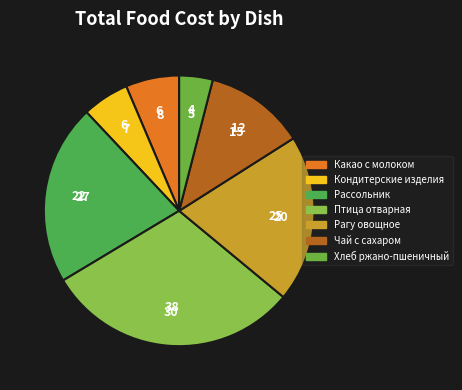

What is the largest slice in the pie chart?

Птица отварная (курица)